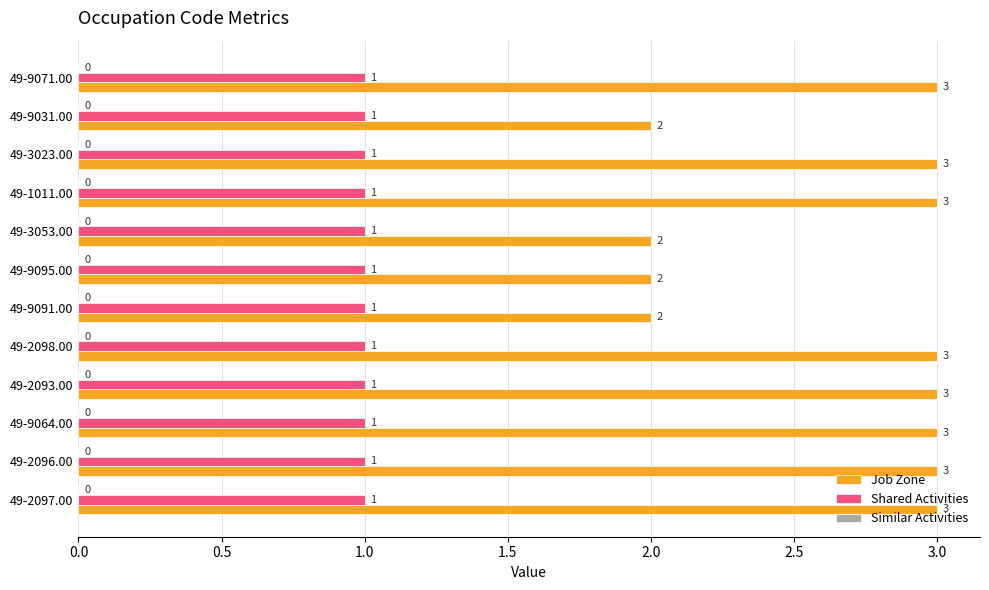

Which series has the largest total across all categories?

Job Zone